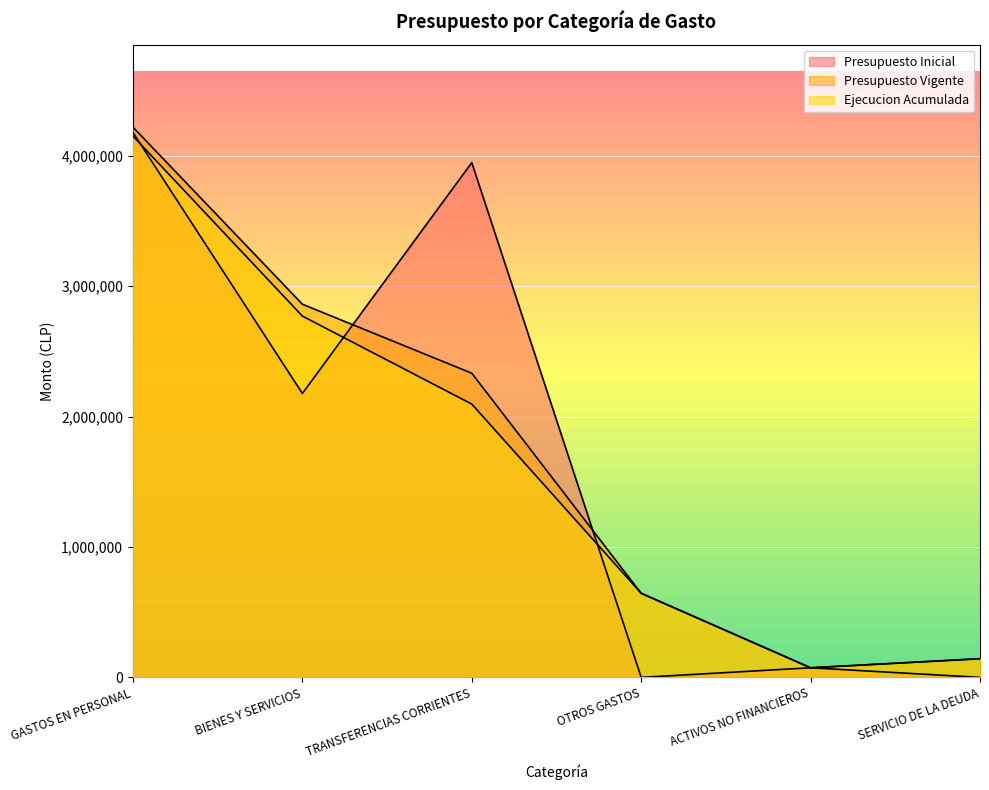

Where is Ejecucion Acumulada nearest to the value 2111474?

TRANSFERENCIAS CORRIENTES